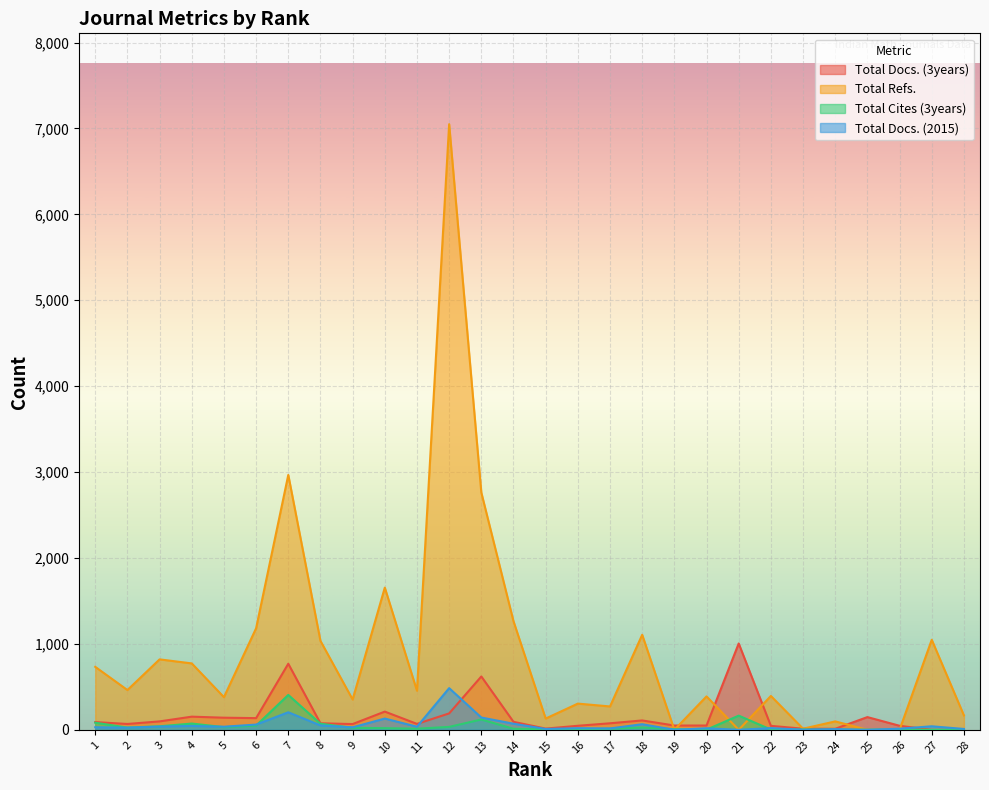

Where do Total Refs. and Total Docs. (2015) first cross each other?

26 and 27